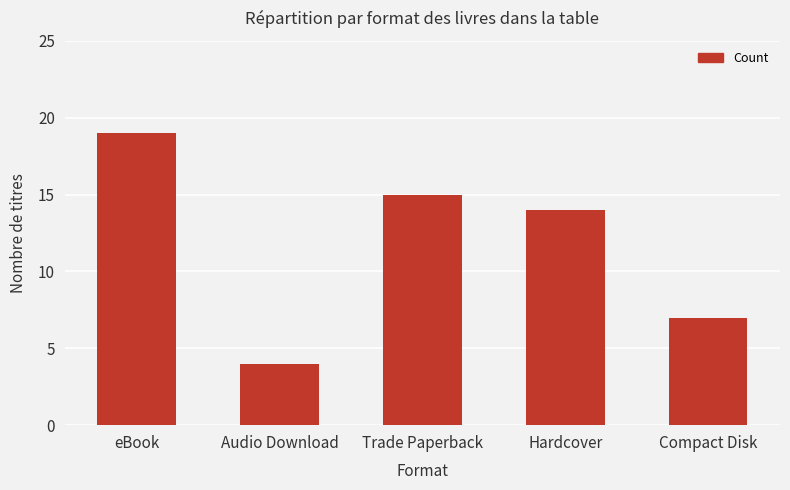

How many distinct data groups are displayed?

1